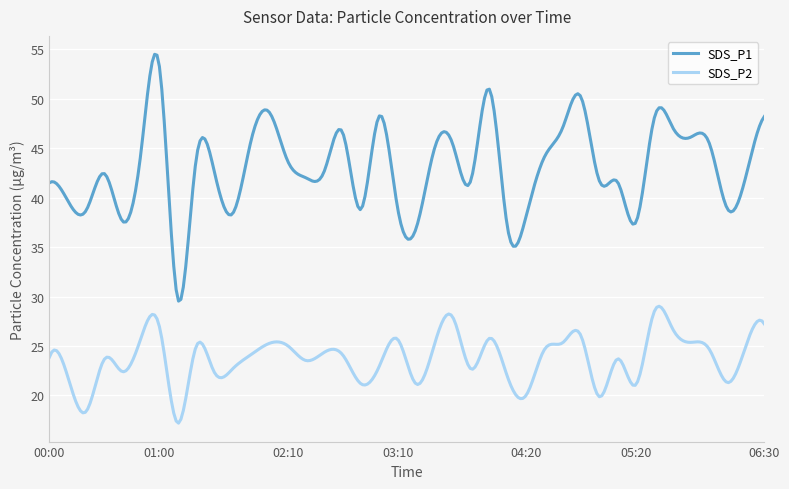

List the series in order of their overall mean, highest first.

SDS_P1, SDS_P2